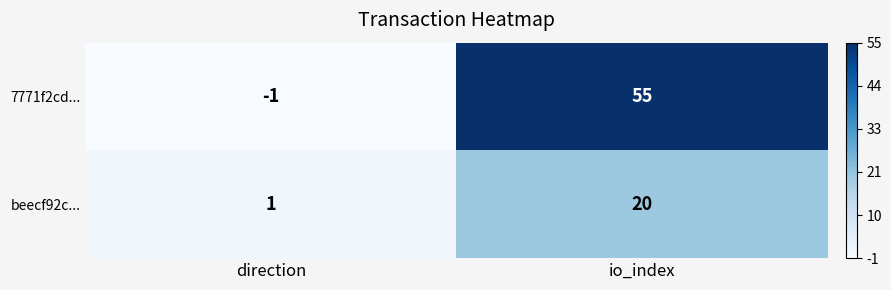

Which series has the widest spread of values?

7771f2cd...